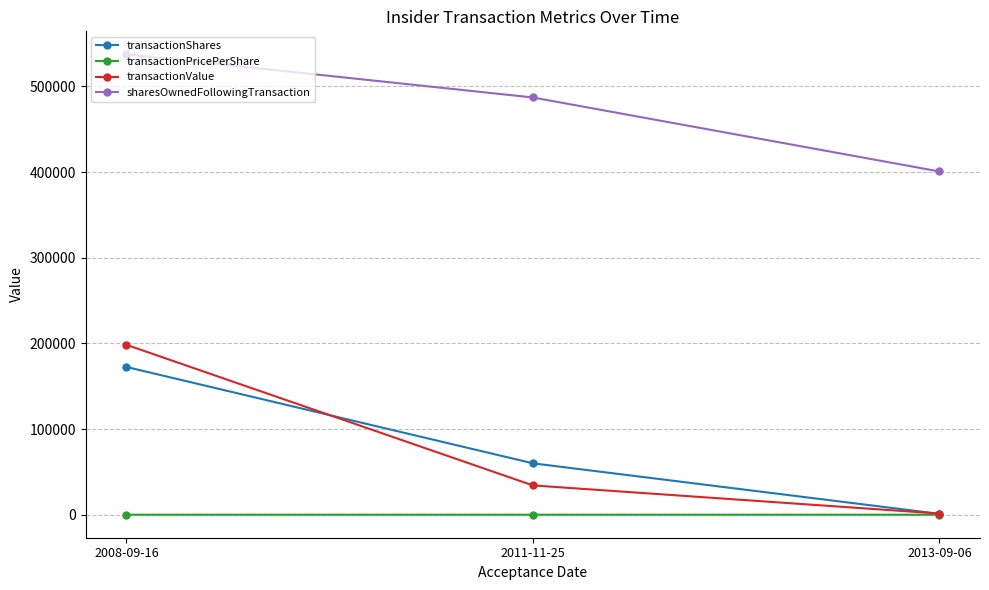

What is the label of the 2nd point from the right?

2011-11-25